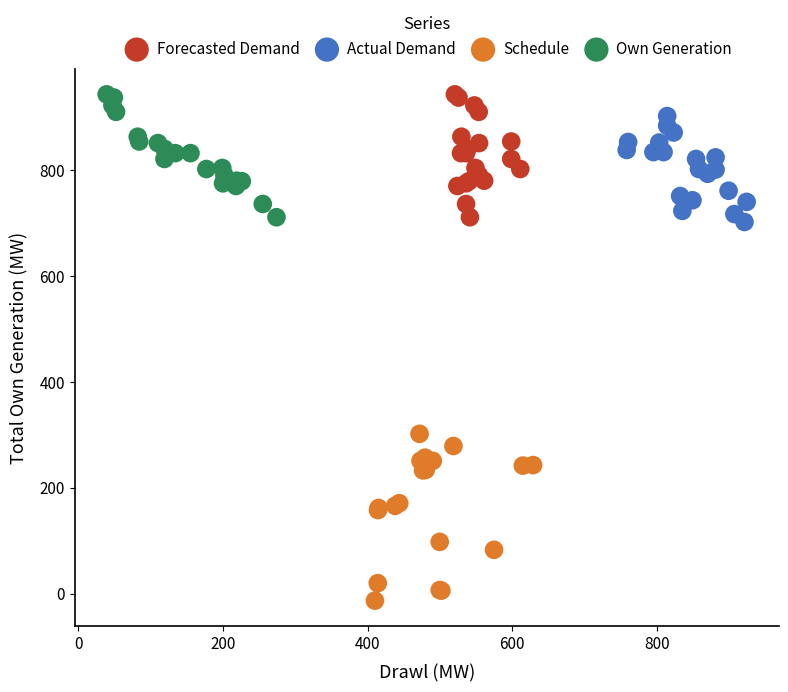

Which series contains the lowest Y value?

Schedule